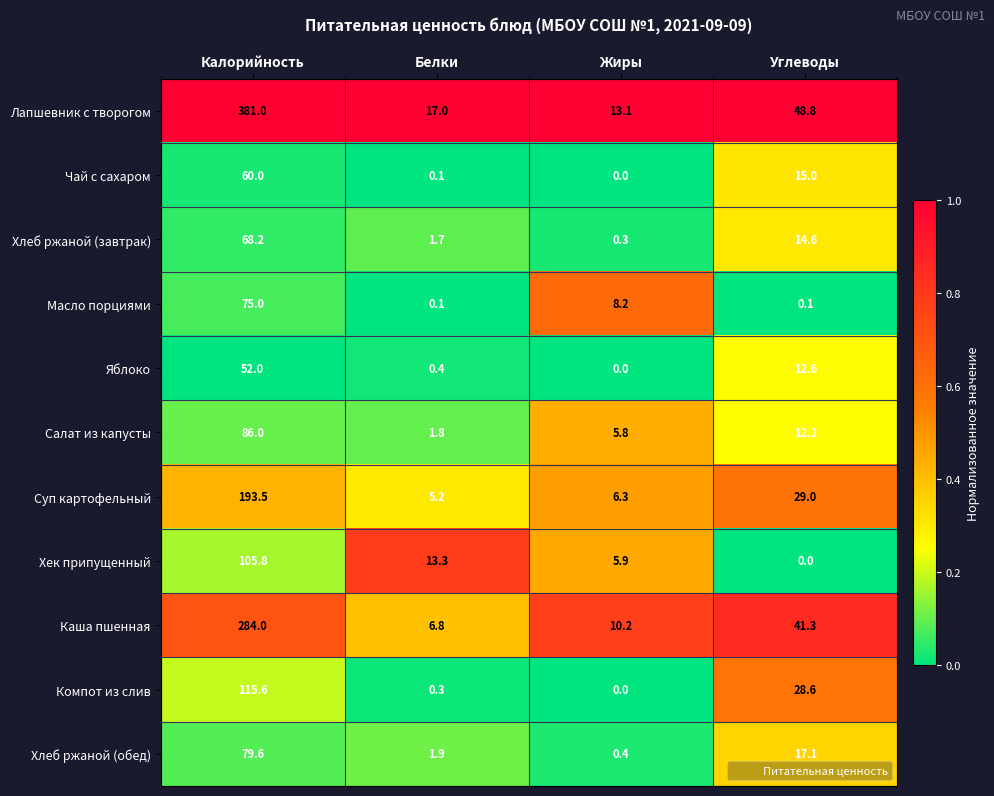

What is the difference between the highest and lowest values at Калорийность?

329.0